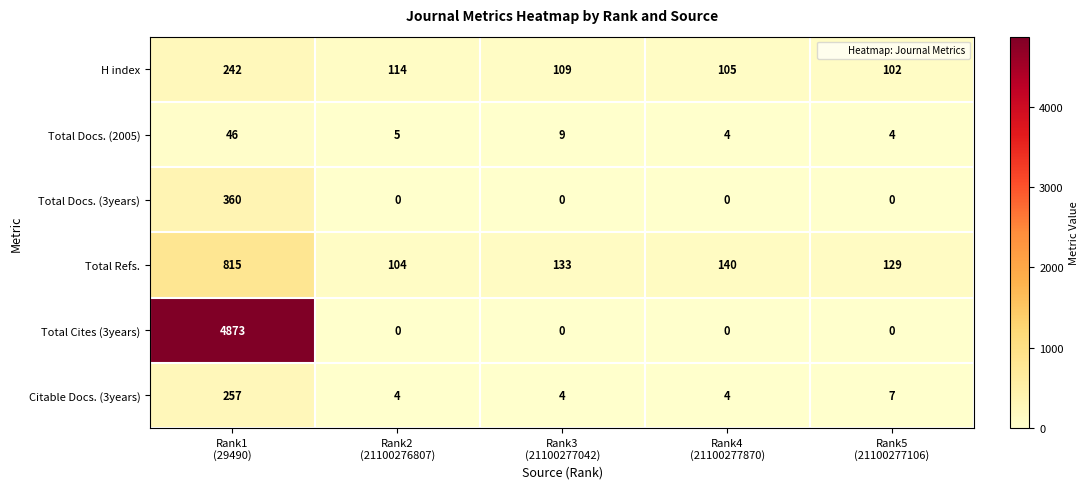

Which series has the largest total across all categories?

Total Cites (3years)